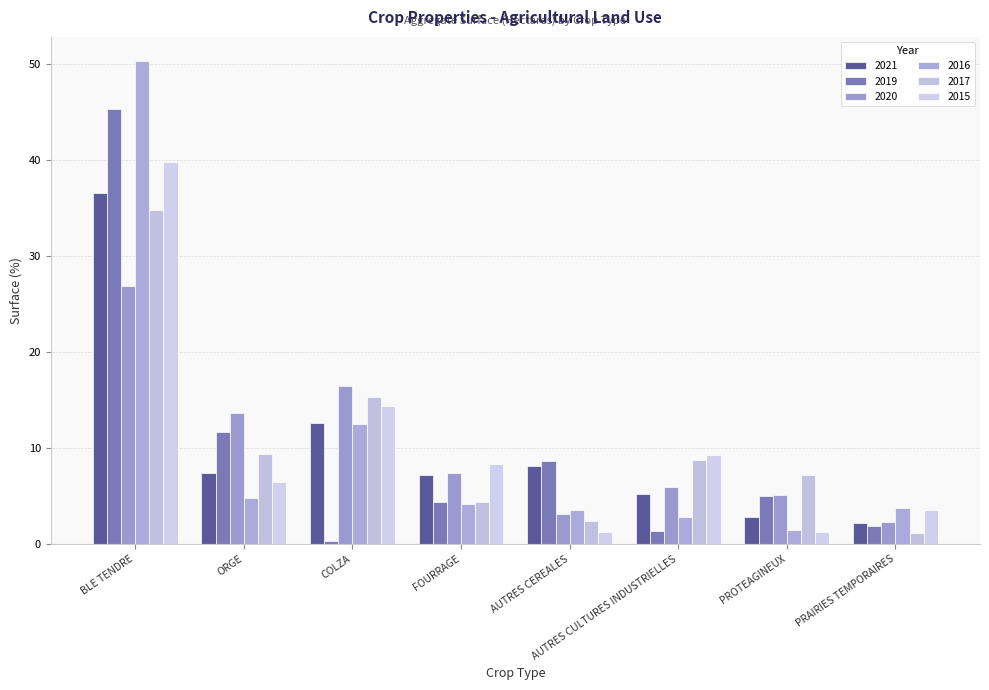

Rank the series by their maximum value, from lowest to highest.

2020, 2017, 2021, 2015, 2019, 2016